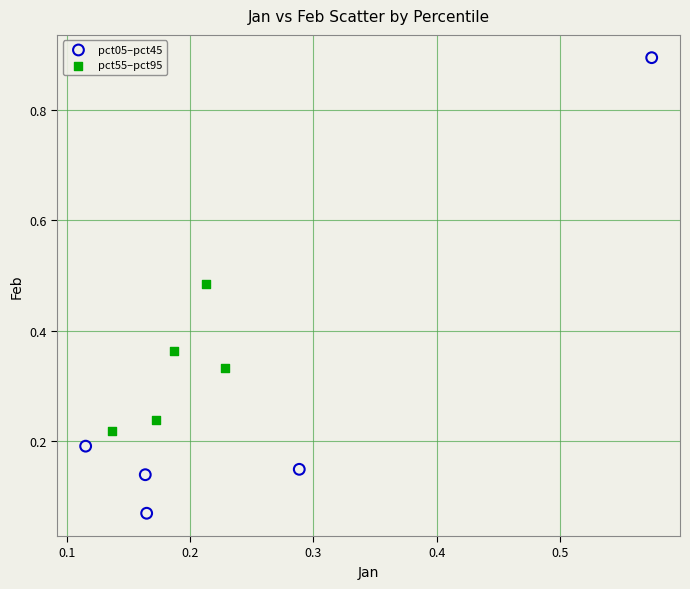

What are all the series names shown in the legend?

pct05–pct45, pct55–pct95